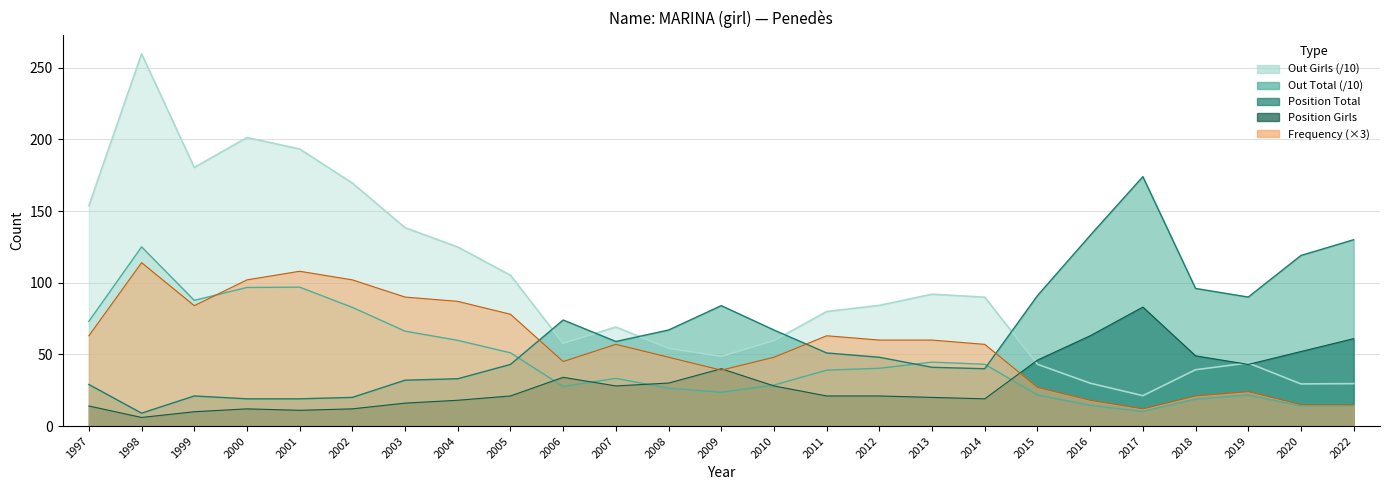

At 2013, list the series in order from largest to smallest.

Out Girls, Frequency, Out Total, Position Total, Position Girls